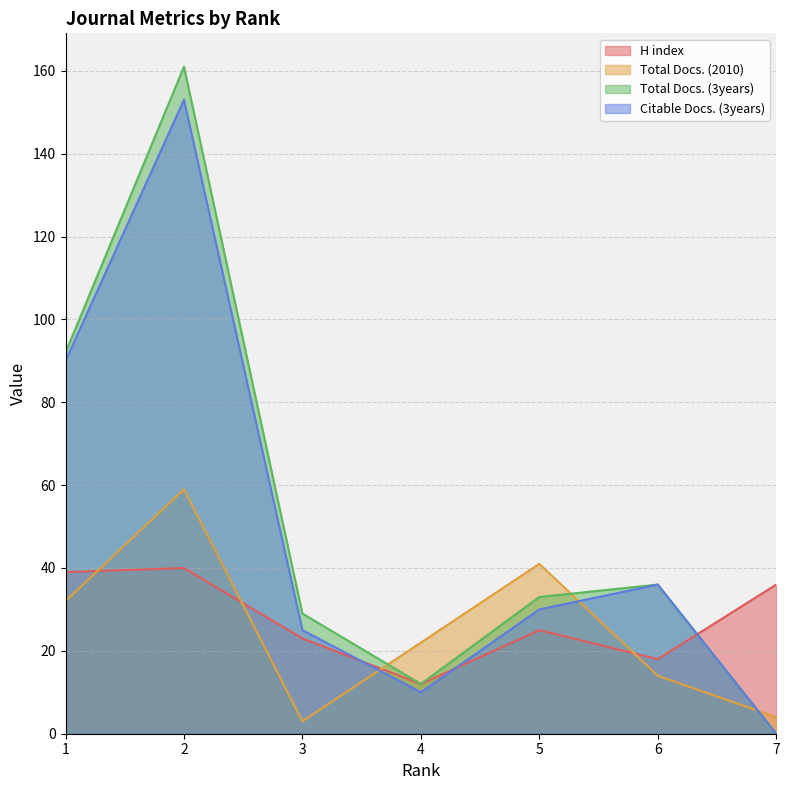

Which series has the largest total across all categories?

Total Docs. (3years)